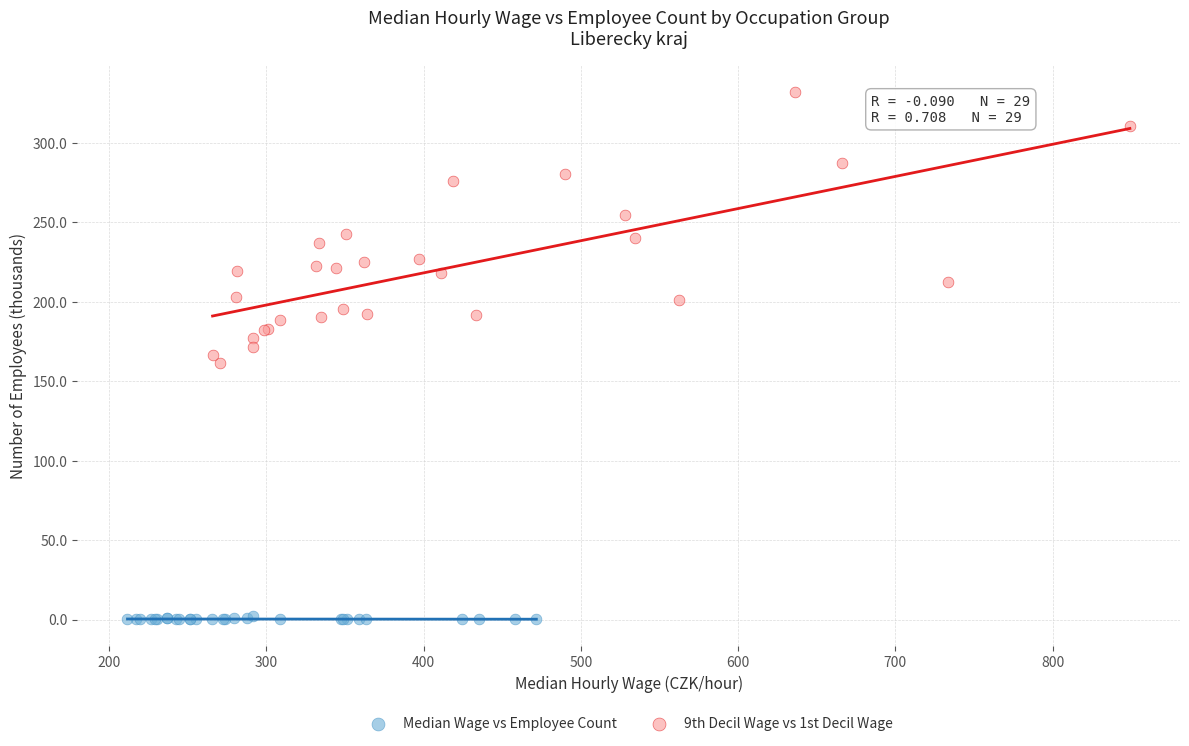

What are all the series names shown in the legend?

Median Wage vs Employee Count, 9th Decil Wage vs 1st Decil Wage